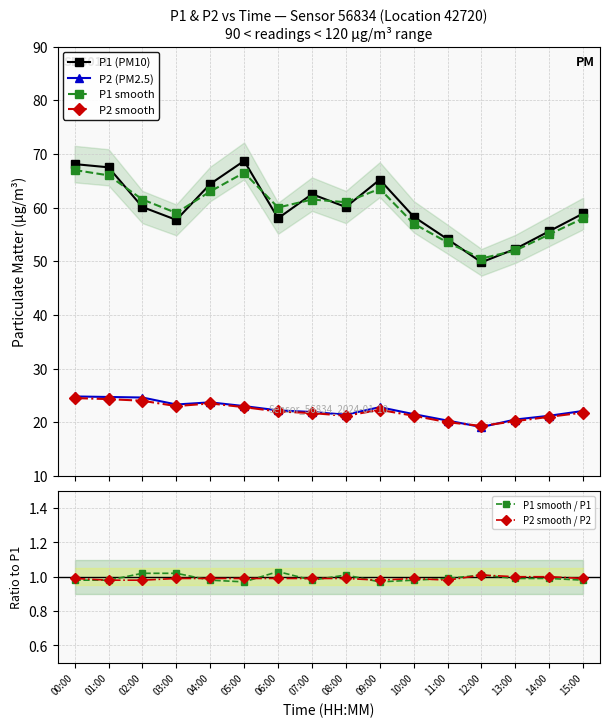

At how many categories does at least one series exceed 12?

16